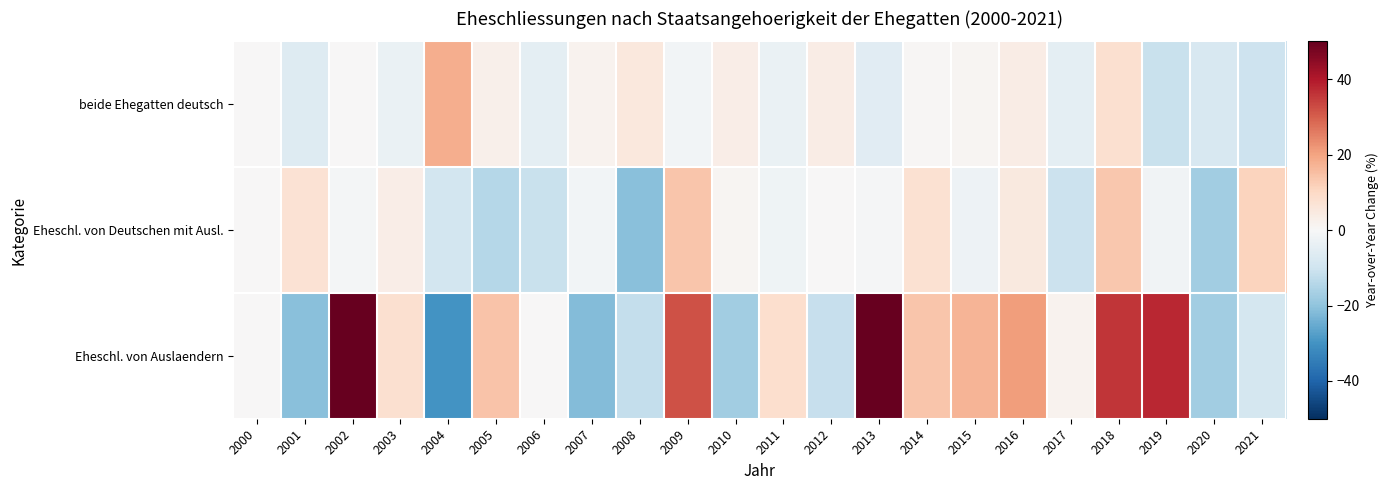

Reading left to right, transcribe all the data shown in this chart.

beide Ehegatten deutsch: 2000=0.0	2001=-6.4	2002=0.1	2003=-3.2	2004=18.3	2005=2.6	2006=-5.0	2007=1.8	2008=5.1	2009=-1.2	2010=3.4	2011=-3.3	2012=3.9	2013=-5.6	2014=0.6	2015=0.8	2016=3.8	2017=-4.7	2018=7.8	2019=-11.0	2020=-8.0	2021=-10.5
Eheschl. von Deutschen mit Ausl.: 2000=0.0	2001=7.3	2002=-1.0	2003=3.4	2004=-9.2	2005=-14.1	2006=-11.1	2007=-1.2	2008=-21.0	2009=13.9	2010=1.2	2011=-2.3	2012=0.0	2013=-0.7	2014=7.5	2015=-2.6	2016=4.9	2017=-10.7	2018=13.4	2019=-1.9	2020=-17.5	2021=11.0
Eheschl. von Auslaendern: 2000=0.0	2001=-20.8	2002=94.7	2003=8.1	2004=-30.0	2005=14.3	2006=0.0	2007=-21.9	2008=-12.0	2009=31.8	2010=-17.2	2011=8.3	2012=-11.5	2013=56.5	2014=13.9	2015=17.1	2016=20.8	2017=1.7	2018=35.6	2019=37.5	2020=-17.3	2021=-8.8